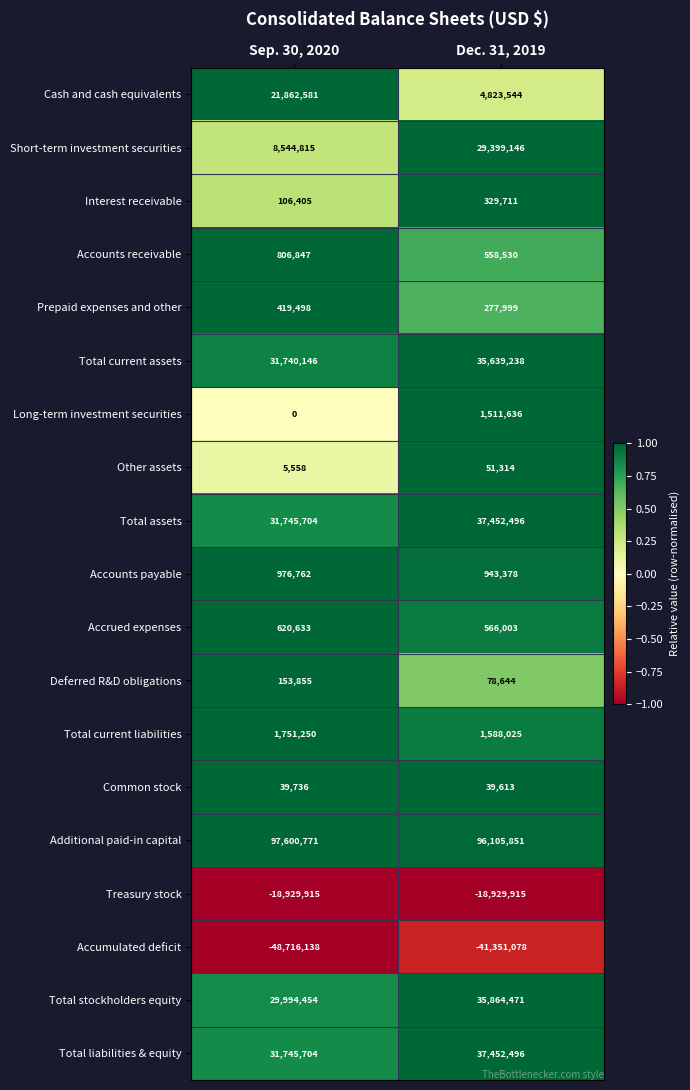

True or false: Total current liabilities has a value of 1751250 at Sep. 30, 2020.

True